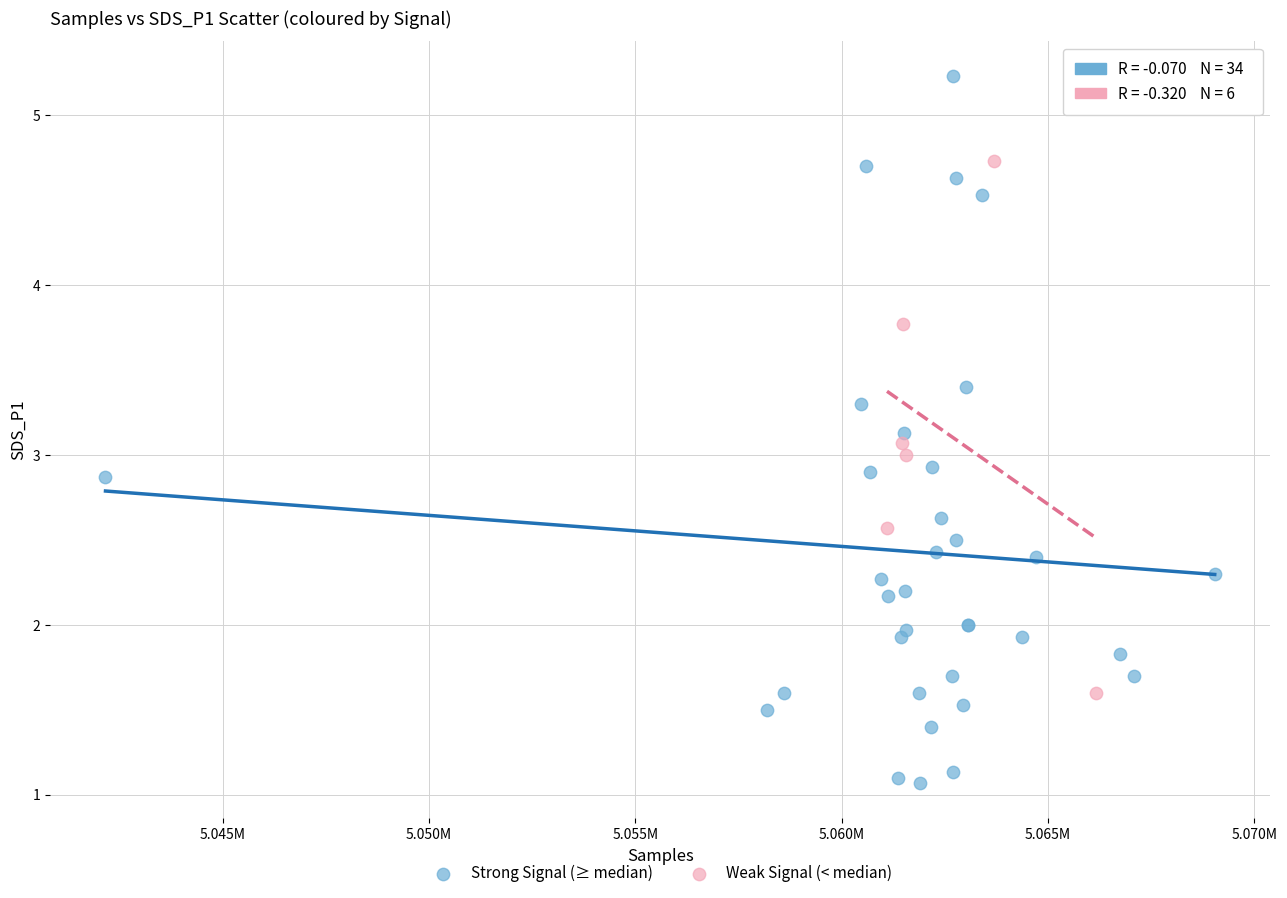

Which series contains the highest Y value?

Strong Signal (≥ median)